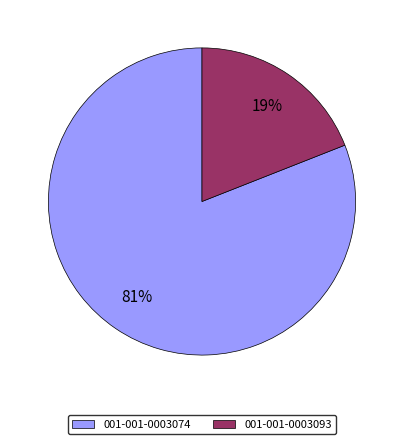

To the nearest percent, what is the difference between the largest and smallest slice percentages?

62%